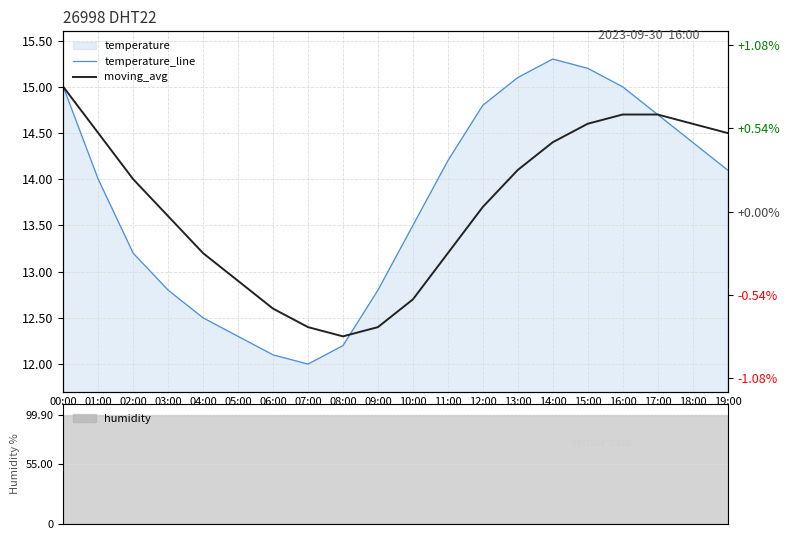

How many values in the temperature_line series are below 14?

9